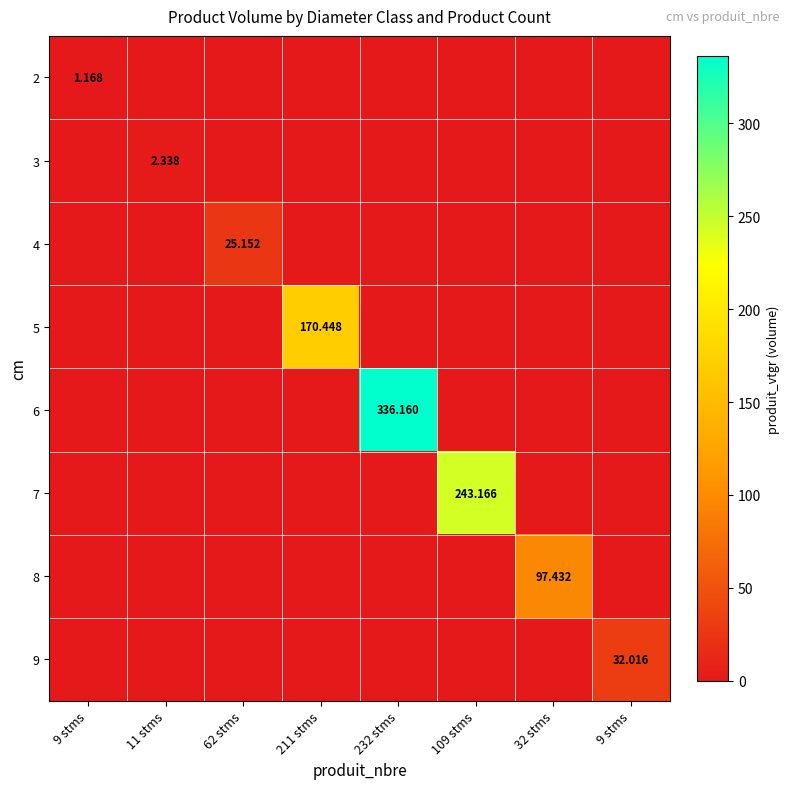

Rank the series by their maximum value, from highest to lowest.

6, 7, 5, 8, 9, 4, 3, 2